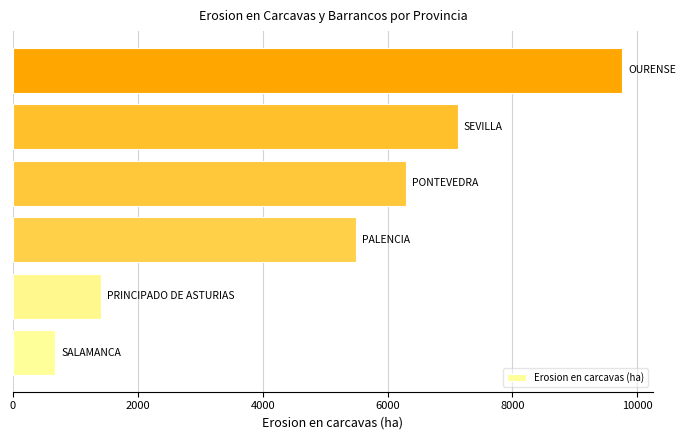

What is the greatest value displayed?

9760.6